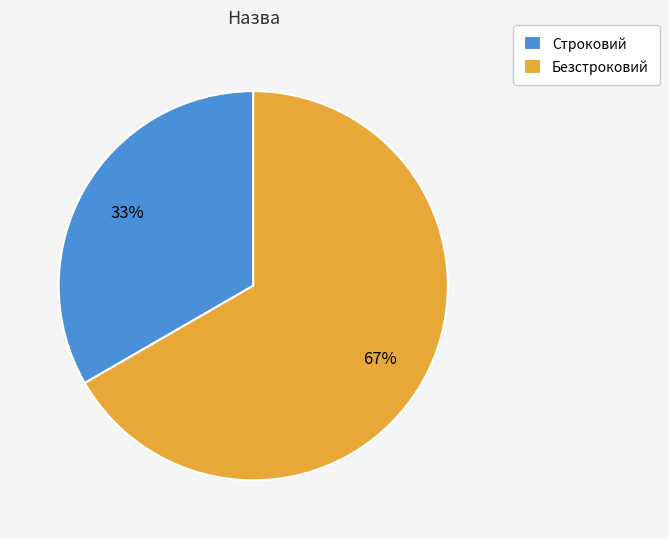

Do Строковий and Безстроковий together represent more than half of the pie?

Yes